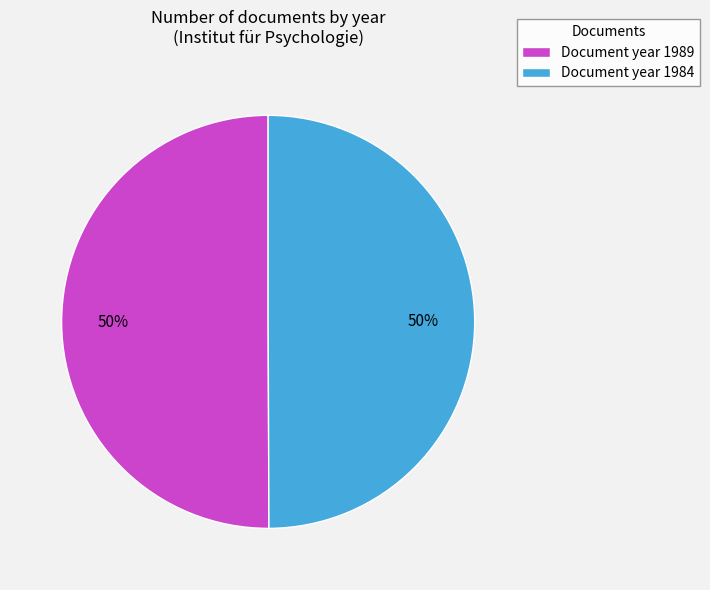

How many segments does this pie chart have?

2